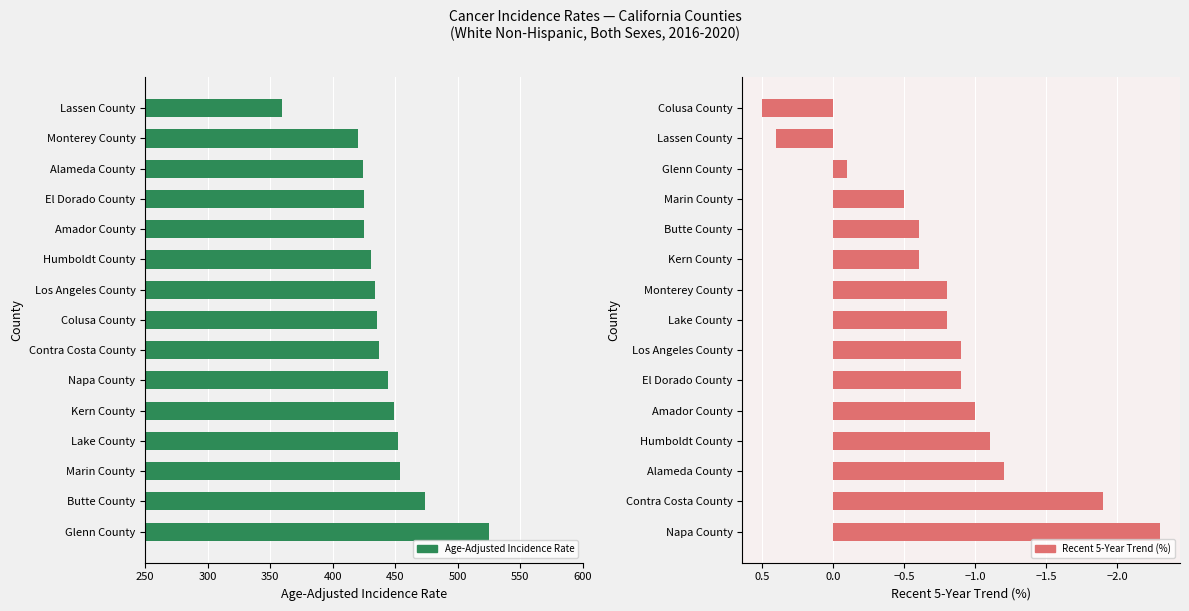

How many bars are there in total?

30